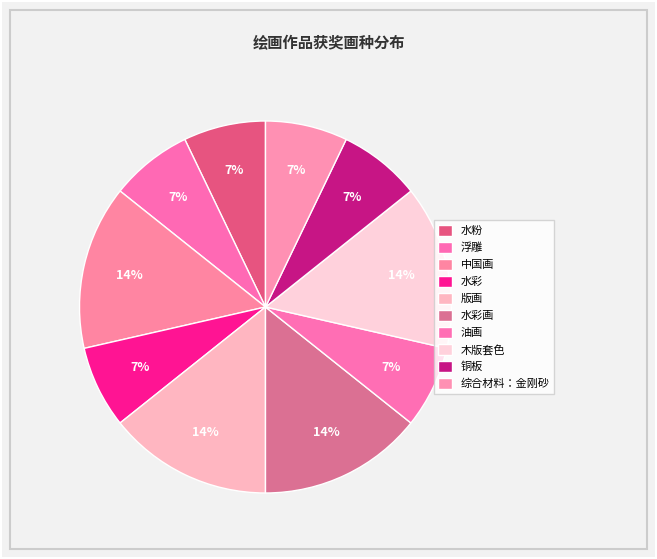

What is the change in value from 水彩 to 版画?

+1